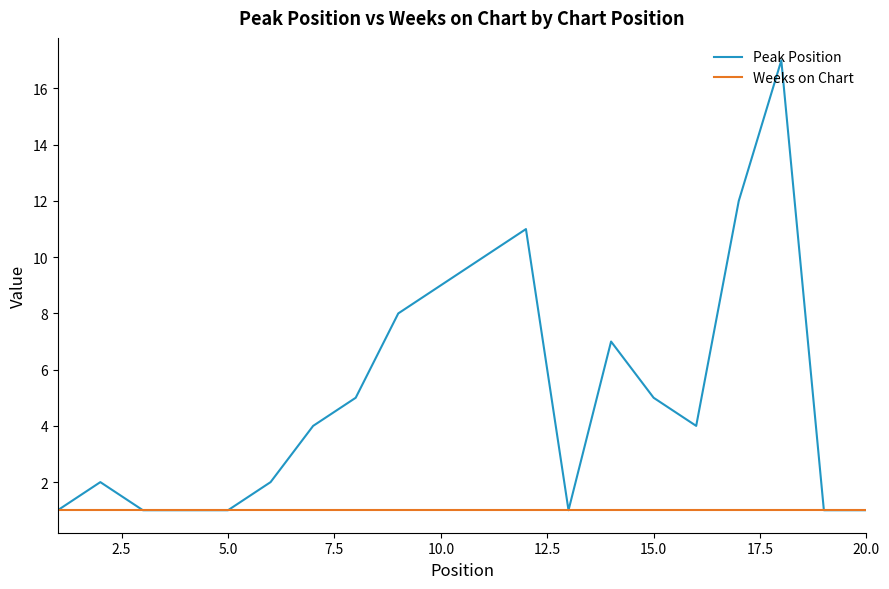

Rank the series by their maximum value, from highest to lowest.

Peak Position, Weeks on Chart